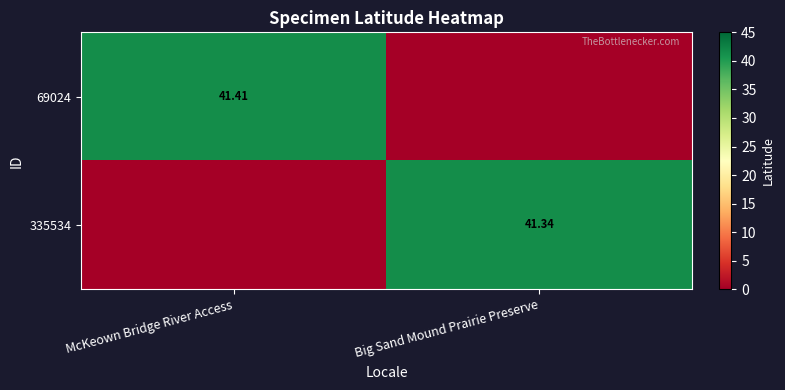

How many categories are shown in the chart?

2